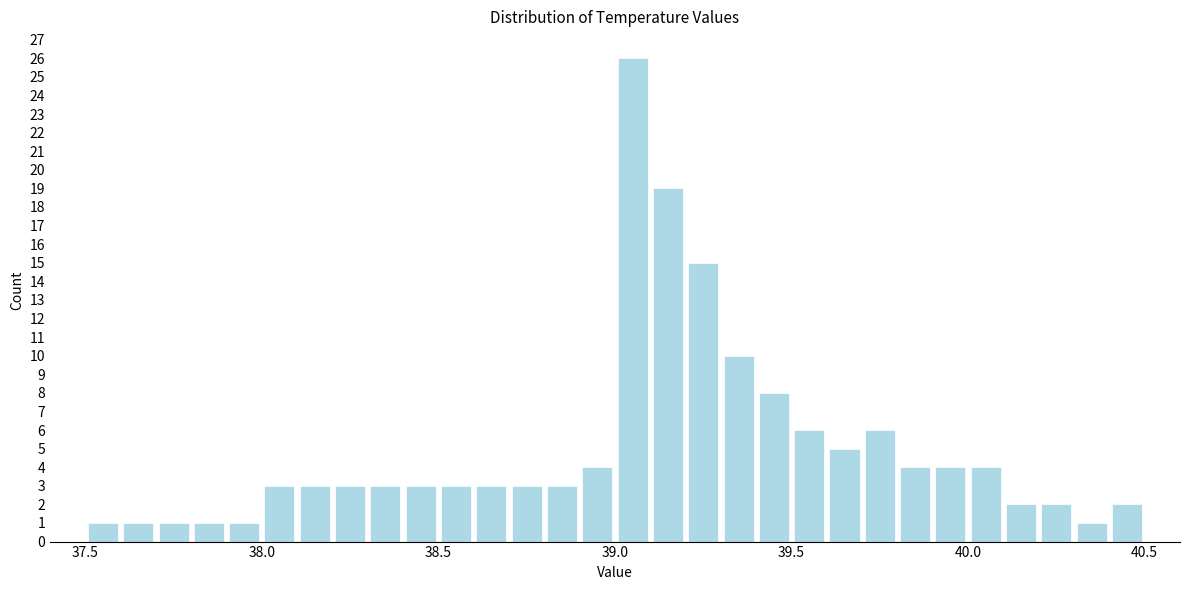

Read against the x-axis, roughly where is the centre of the tallest bar?

39.05